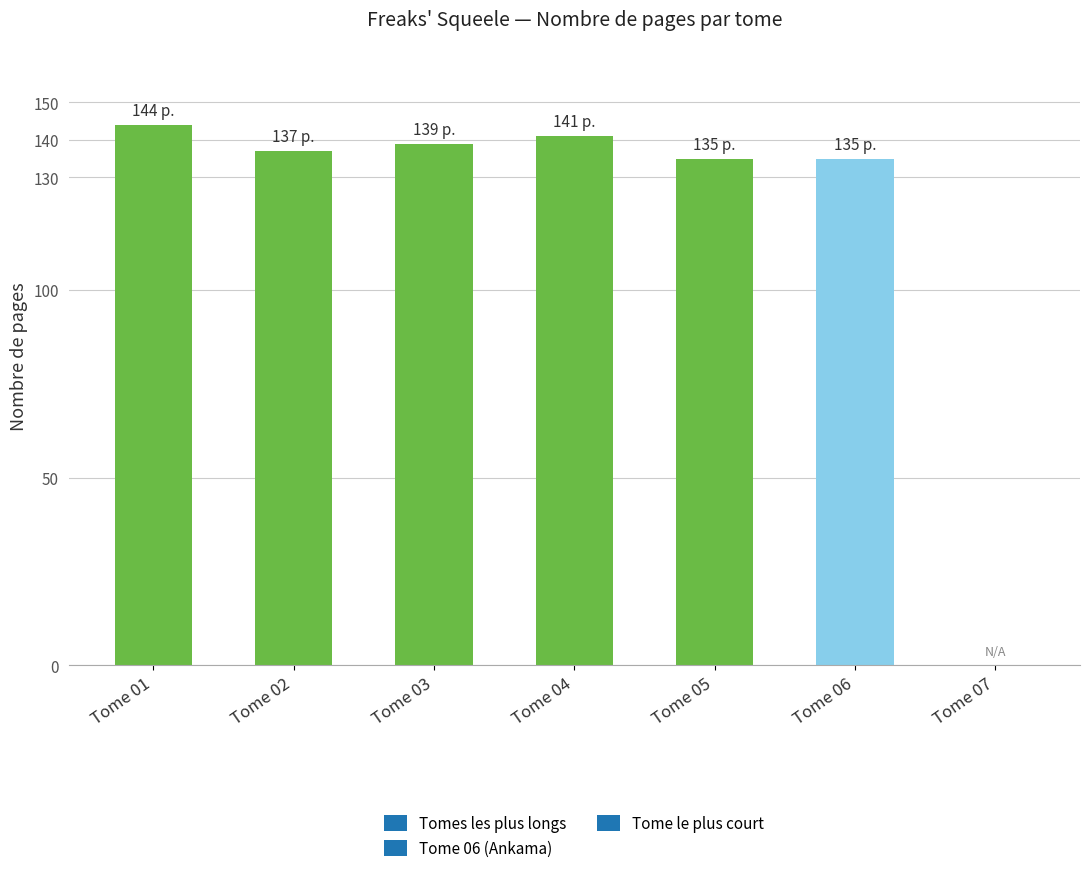

What is the approximate value at Tome 04, to the nearest 10?

140